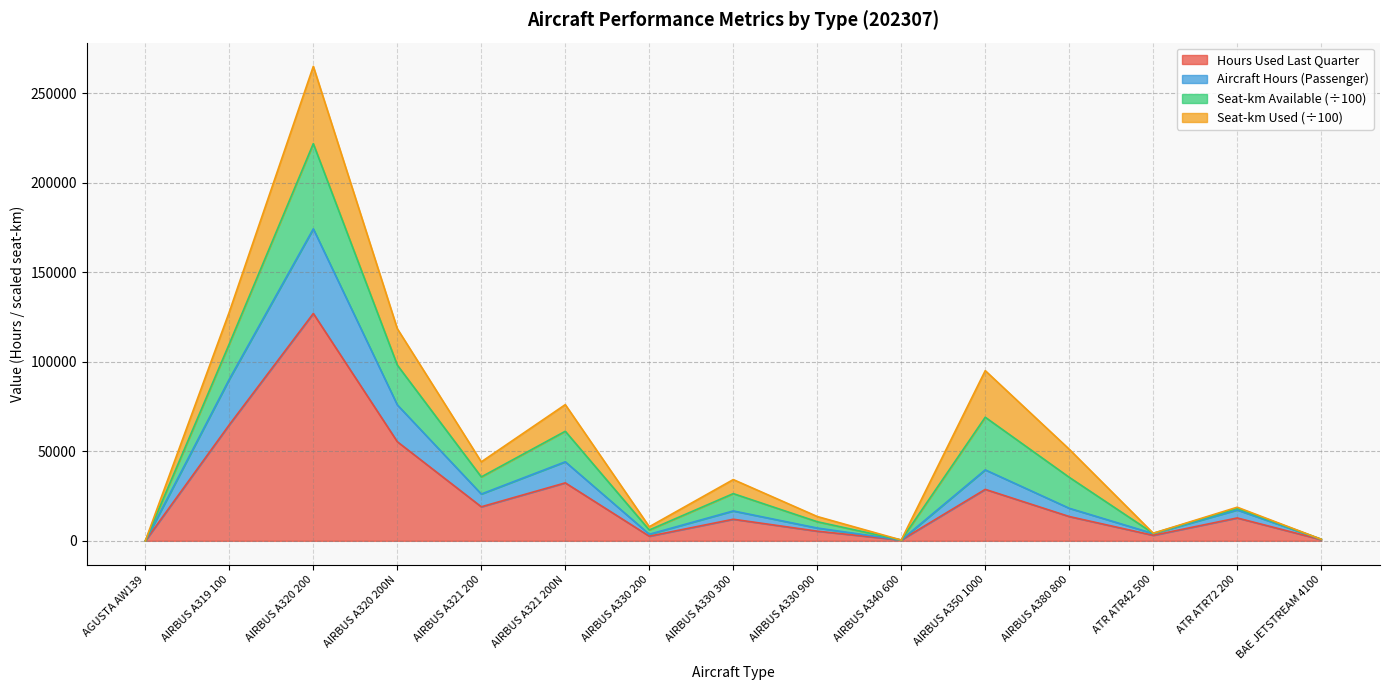

At which category is the sum across all series the highest?

AIRBUS A320 200